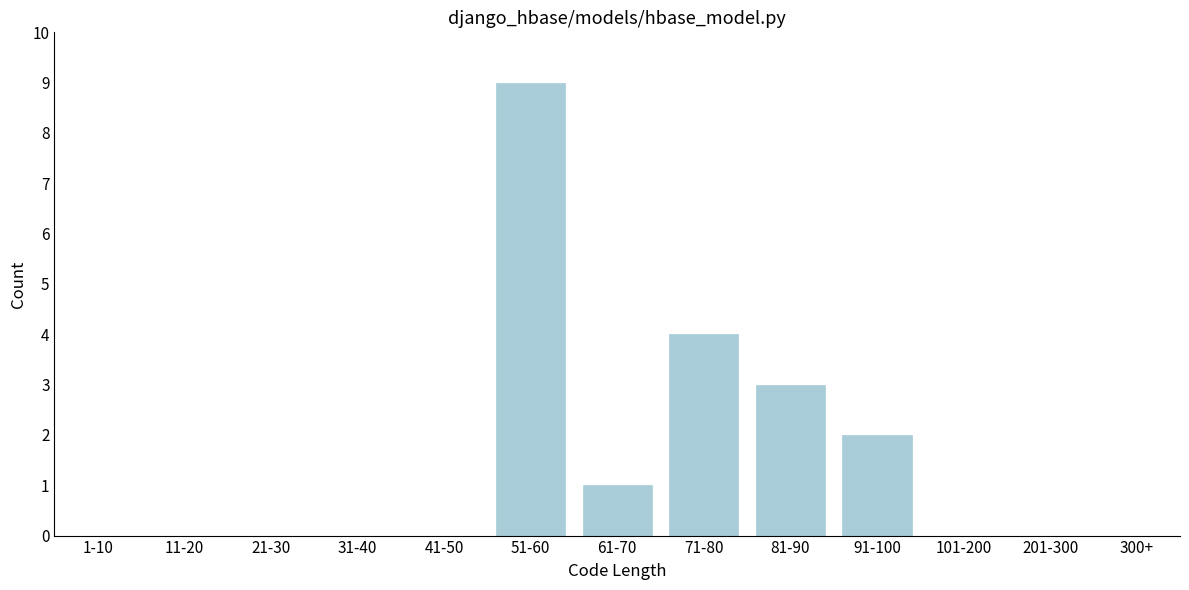

Reading left to right, transcribe all the data shown in this chart.

1-10=0	11-20=0	21-30=0	31-40=0	41-50=0	51-60=9	61-70=1	71-80=4	81-90=3	91-100=2	101-200=0	201-300=0	300+=0